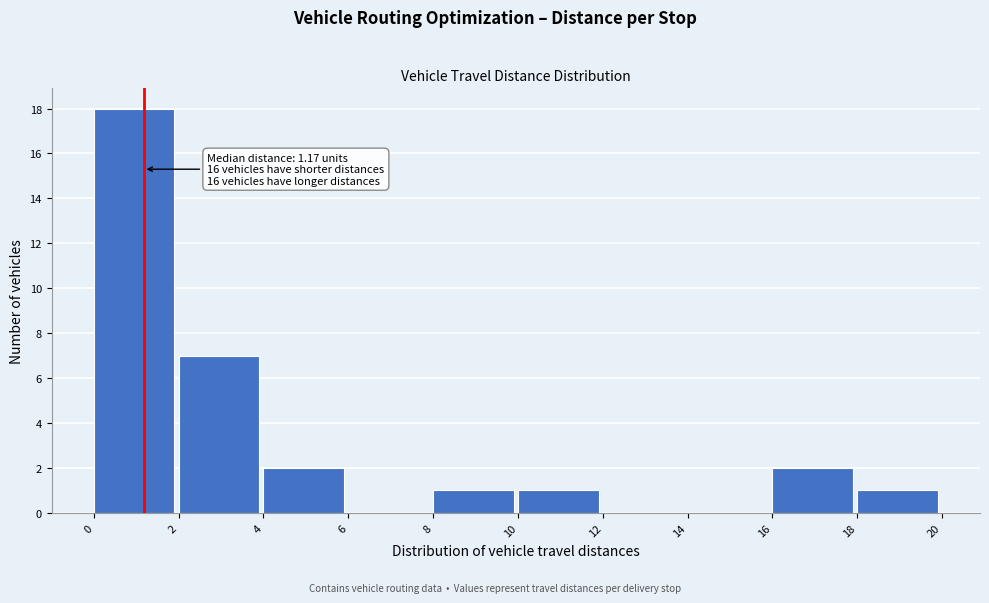

Over which range of the x-axis is the bar tallest?

0 to 2